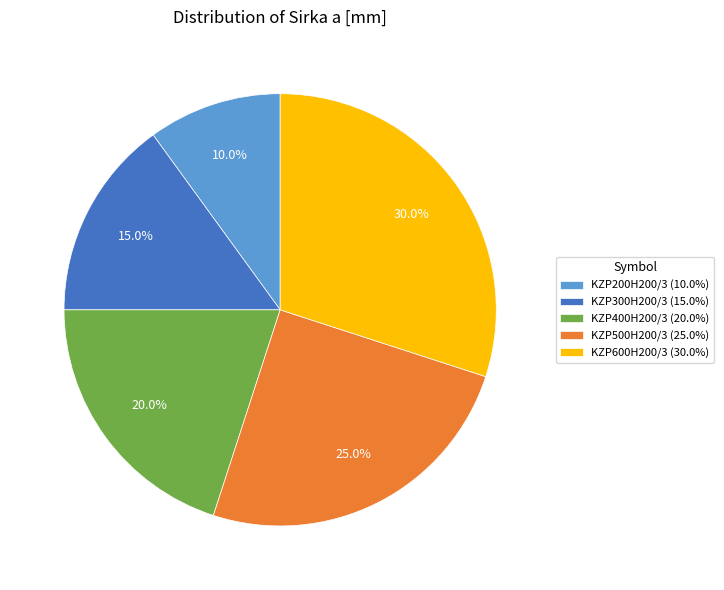

To the nearest percent, what portion does KZP300H200/3 represent?

15%